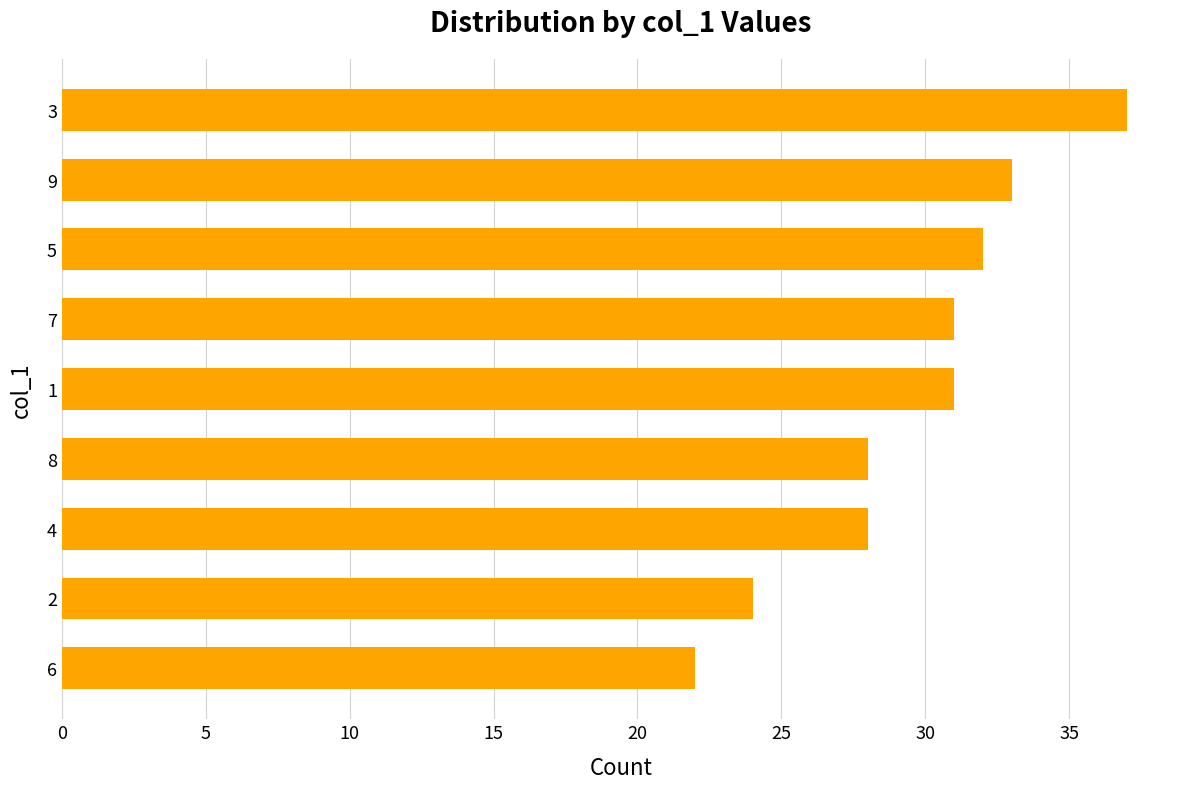

Reading bottom to top, what are all the values shown in this chart?

6=22	2=24	4=28	8=28	1=31	7=31	5=32	9=33	3=37